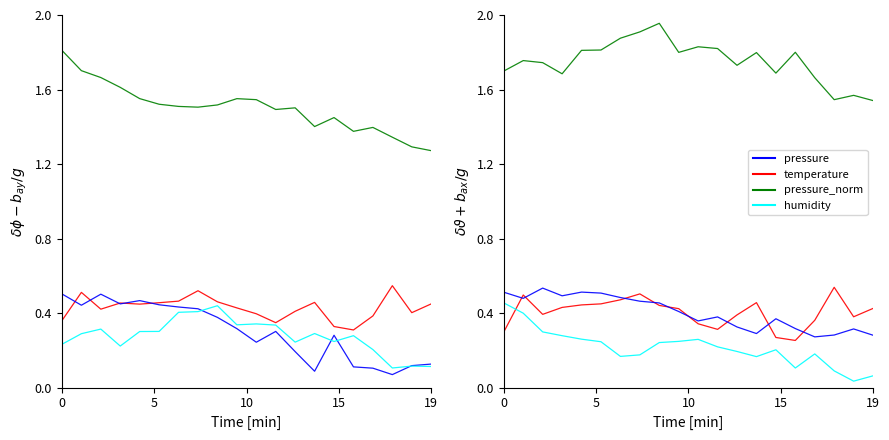

In temperature, how many points are higher than both neighbors (excluding endpoints)?

4